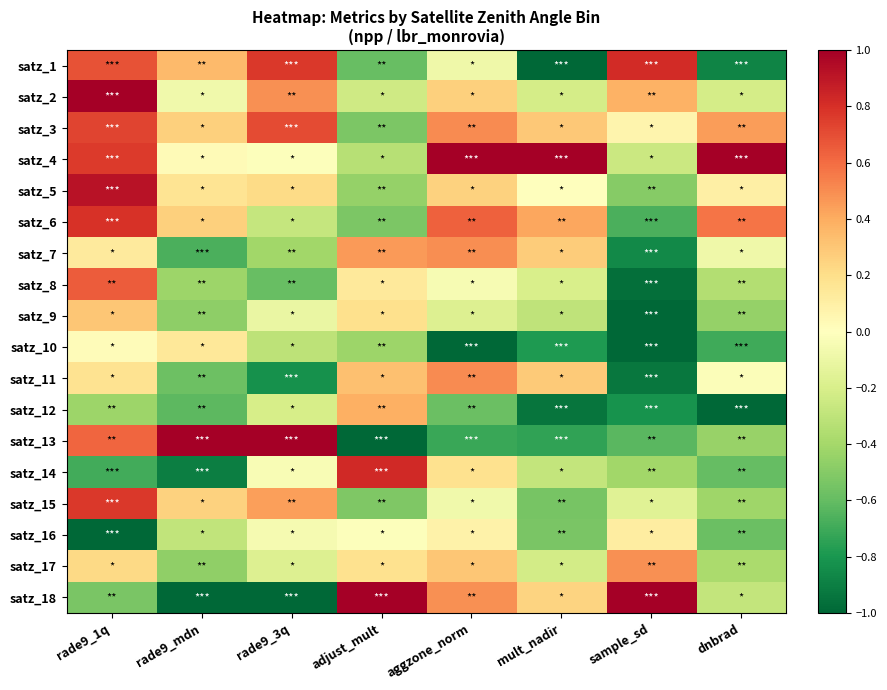

Reading left to right, transcribe all the data shown in this chart.

satz_1: rade9_1q=0.7	rade9_mdn=0.4	rade9_3q=0.8	adjust_mult=-0.6	aggzone_norm=-0.1	mult_nadir=-1.0	sample_sd=0.8	dnbrad=-0.9
satz_2: rade9_1q=1.0	rade9_mdn=-0.1	rade9_3q=0.5	adjust_mult=-0.2	aggzone_norm=0.3	mult_nadir=-0.2	sample_sd=0.4	dnbrad=-0.2
satz_3: rade9_1q=0.7	rade9_mdn=0.3	rade9_3q=0.7	adjust_mult=-0.5	aggzone_norm=0.5	mult_nadir=0.3	sample_sd=0.1	dnbrad=0.5
satz_4: rade9_1q=0.8	rade9_mdn=0.0	rade9_3q=-0.0	adjust_mult=-0.3	aggzone_norm=1.0	mult_nadir=1.0	sample_sd=-0.3	dnbrad=1.0
satz_5: rade9_1q=0.9	rade9_mdn=0.2	rade9_3q=0.2	adjust_mult=-0.4	aggzone_norm=0.3	mult_nadir=-0.0	sample_sd=-0.5	dnbrad=0.1
satz_6: rade9_1q=0.8	rade9_mdn=0.3	rade9_3q=-0.3	adjust_mult=-0.5	aggzone_norm=0.6	mult_nadir=0.4	sample_sd=-0.7	dnbrad=0.6
satz_7: rade9_1q=0.1	rade9_mdn=-0.7	rade9_3q=-0.4	adjust_mult=0.5	aggzone_norm=0.5	mult_nadir=0.3	sample_sd=-0.9	dnbrad=-0.1
satz_8: rade9_1q=0.7	rade9_mdn=-0.4	rade9_3q=-0.6	adjust_mult=0.1	aggzone_norm=-0.0	mult_nadir=-0.2	sample_sd=-1.0	dnbrad=-0.3
satz_9: rade9_1q=0.3	rade9_mdn=-0.5	rade9_3q=-0.1	adjust_mult=0.2	aggzone_norm=-0.2	mult_nadir=-0.3	sample_sd=-1.0	dnbrad=-0.4
satz_10: rade9_1q=0.0	rade9_mdn=0.1	rade9_3q=-0.3	adjust_mult=-0.4	aggzone_norm=-1.0	mult_nadir=-0.8	sample_sd=-1.0	dnbrad=-0.7
satz_11: rade9_1q=0.2	rade9_mdn=-0.6	rade9_3q=-0.8	adjust_mult=0.3	aggzone_norm=0.5	mult_nadir=0.3	sample_sd=-0.9	dnbrad=-0.0
satz_12: rade9_1q=-0.4	rade9_mdn=-0.6	rade9_3q=-0.2	adjust_mult=0.4	aggzone_norm=-0.6	mult_nadir=-0.9	sample_sd=-0.8	dnbrad=-1.0
satz_13: rade9_1q=0.6	rade9_mdn=1.0	rade9_3q=1.0	adjust_mult=-1.0	aggzone_norm=-0.7	mult_nadir=-0.7	sample_sd=-0.6	dnbrad=-0.4
satz_14: rade9_1q=-0.7	rade9_mdn=-0.9	rade9_3q=-0.0	adjust_mult=0.8	aggzone_norm=0.2	mult_nadir=-0.3	sample_sd=-0.4	dnbrad=-0.6
satz_15: rade9_1q=0.8	rade9_mdn=0.3	rade9_3q=0.4	adjust_mult=-0.5	aggzone_norm=-0.1	mult_nadir=-0.5	sample_sd=-0.2	dnbrad=-0.4
satz_16: rade9_1q=-1.0	rade9_mdn=-0.3	rade9_3q=-0.1	adjust_mult=-0.0	aggzone_norm=0.1	mult_nadir=-0.5	sample_sd=0.1	dnbrad=-0.6
satz_17: rade9_1q=0.2	rade9_mdn=-0.5	rade9_3q=-0.2	adjust_mult=0.2	aggzone_norm=0.3	mult_nadir=-0.2	sample_sd=0.5	dnbrad=-0.4
satz_18: rade9_1q=-0.5	rade9_mdn=-1.0	rade9_3q=-1.0	adjust_mult=1.0	aggzone_norm=0.5	mult_nadir=0.2	sample_sd=1.0	dnbrad=-0.3